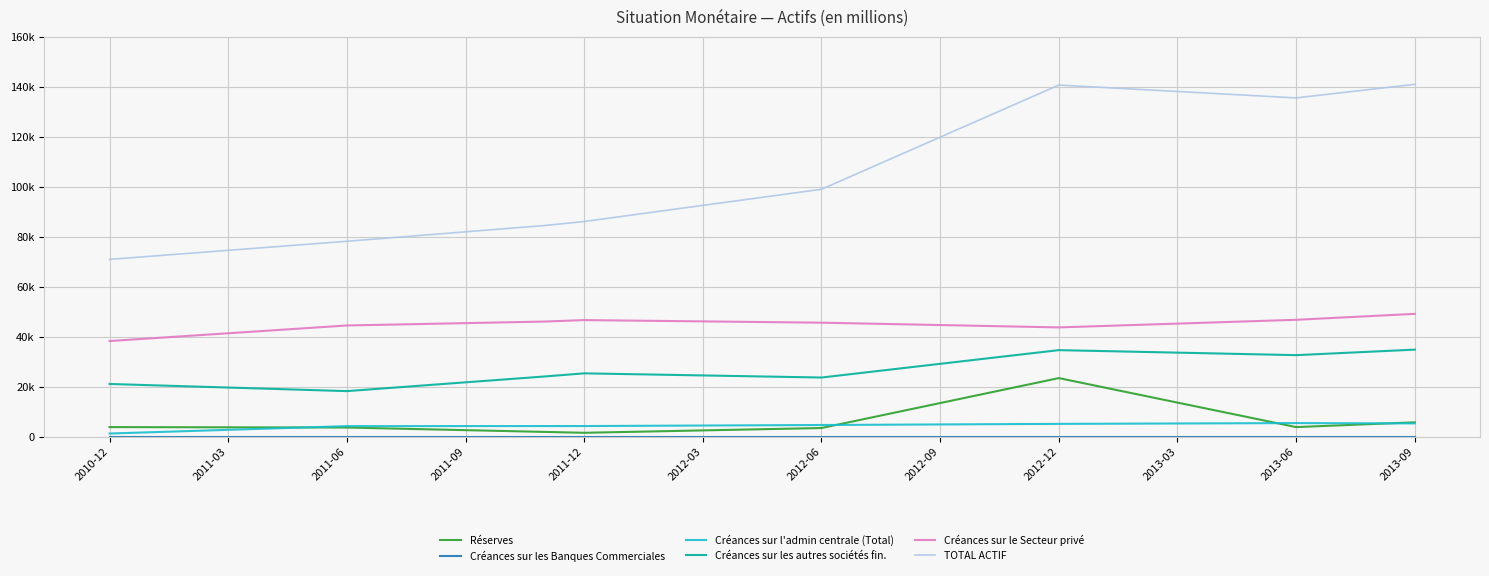

True or false: Créances sur les Banques Commerciales has more than 0 interior local peaks.

False